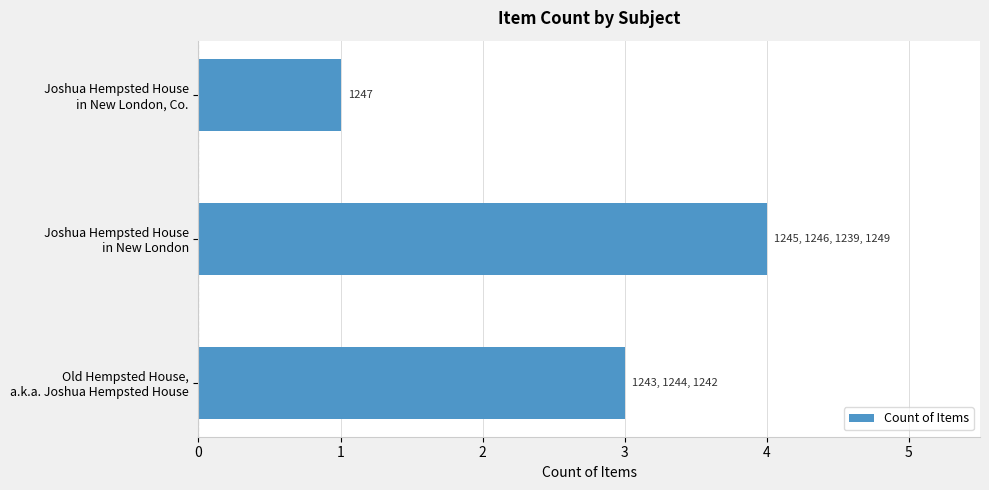

What is the average value?

3